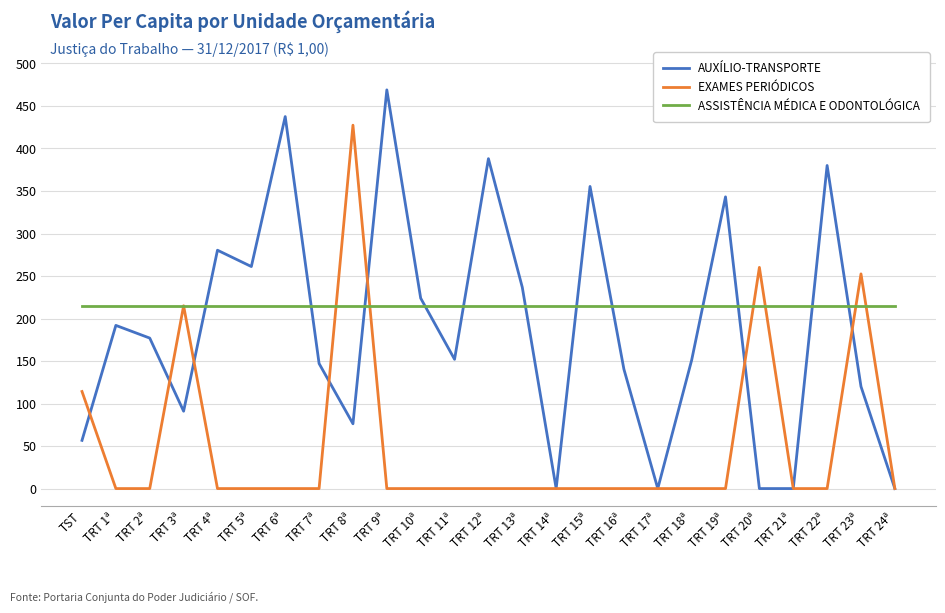

How many categories are shown in the chart?

25